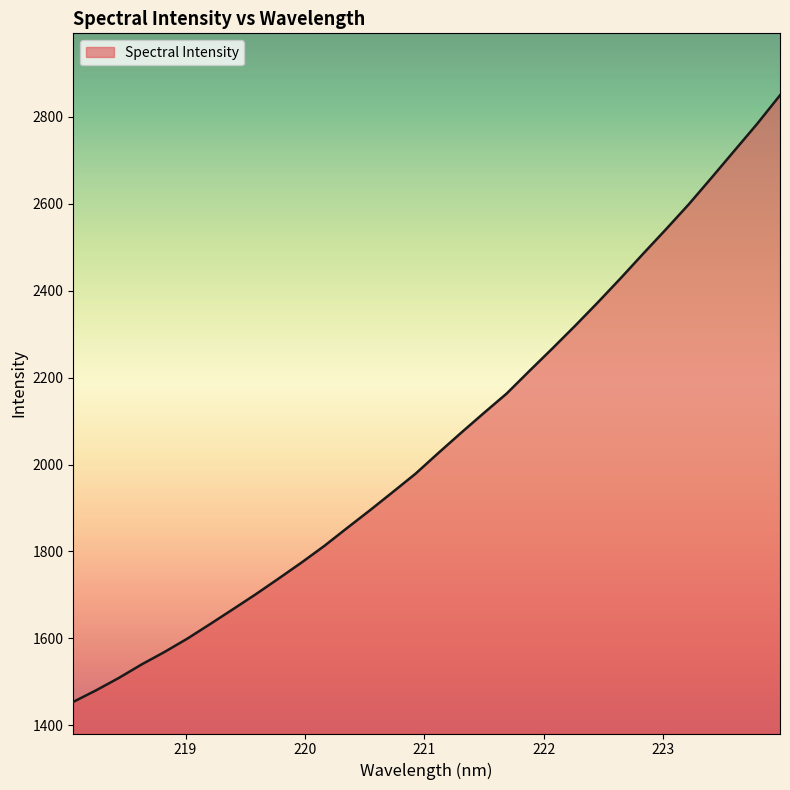

True or false: there are more than 1 points higher than both neighbors.

False